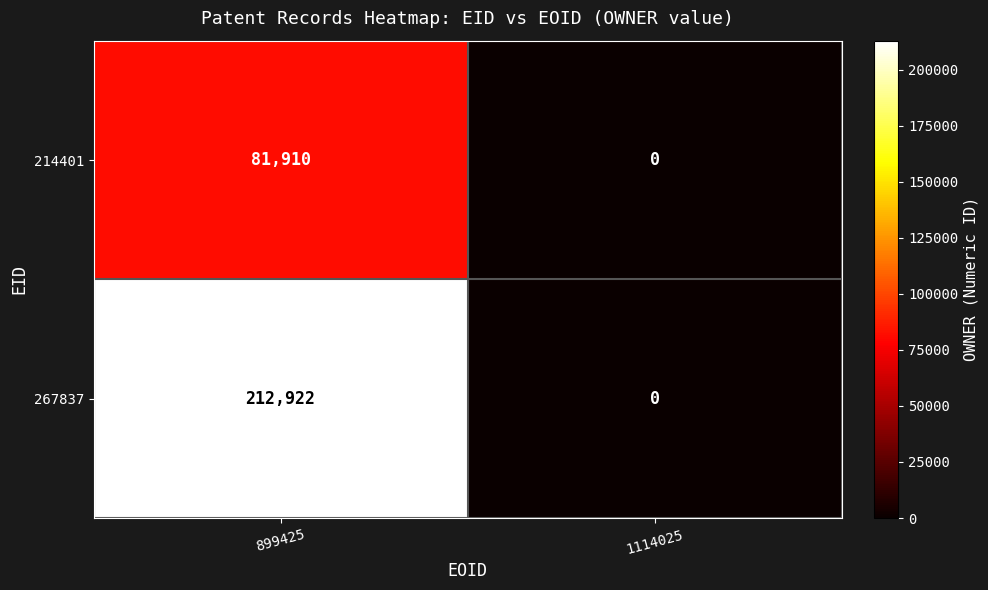

How many categories are shown in the chart?

2